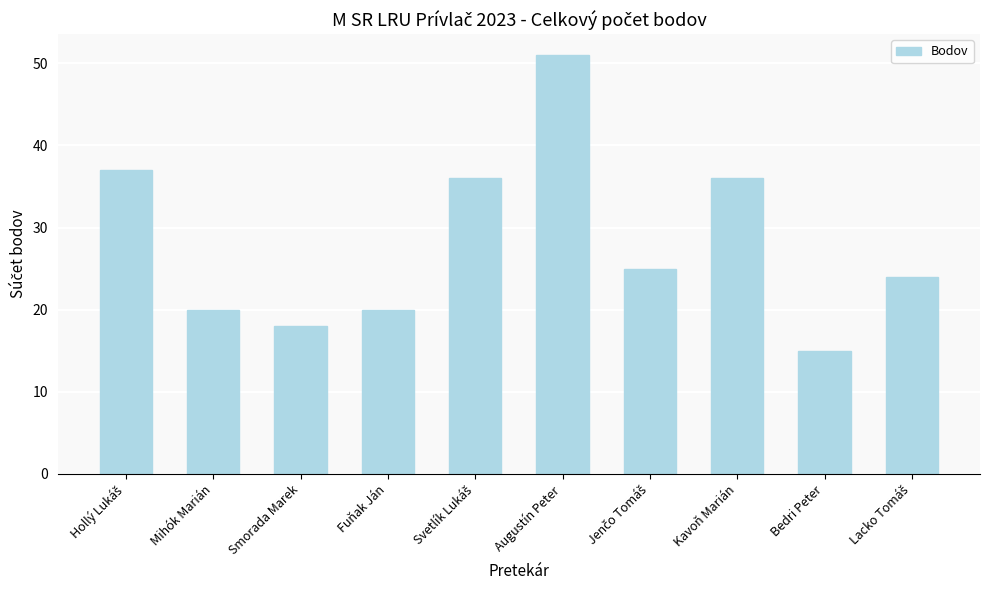

True or false: the data shows 5 at Mihók Marián.

False